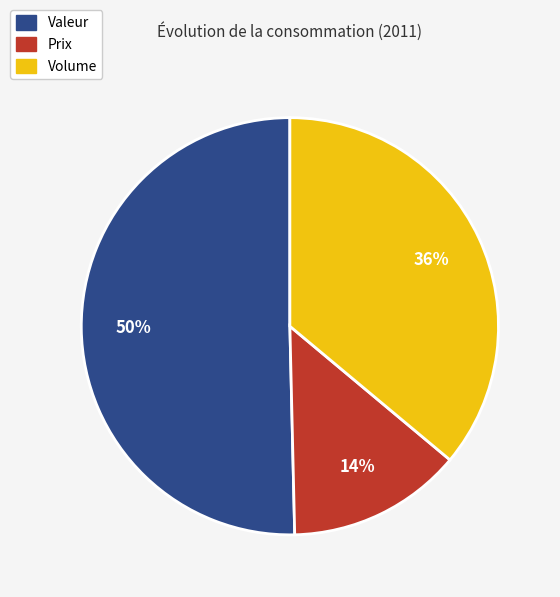

Approximately how many times larger is the value at Volume compared to Valeur?

0.7